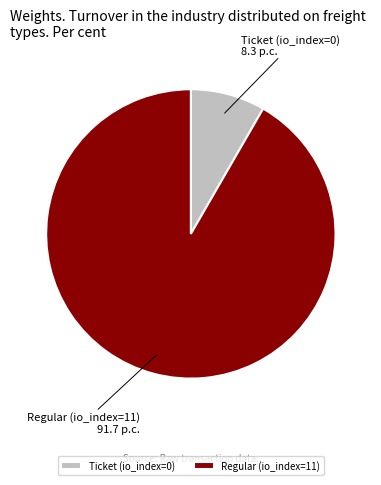

Which slice is the largest?

Regular (io_index=11)